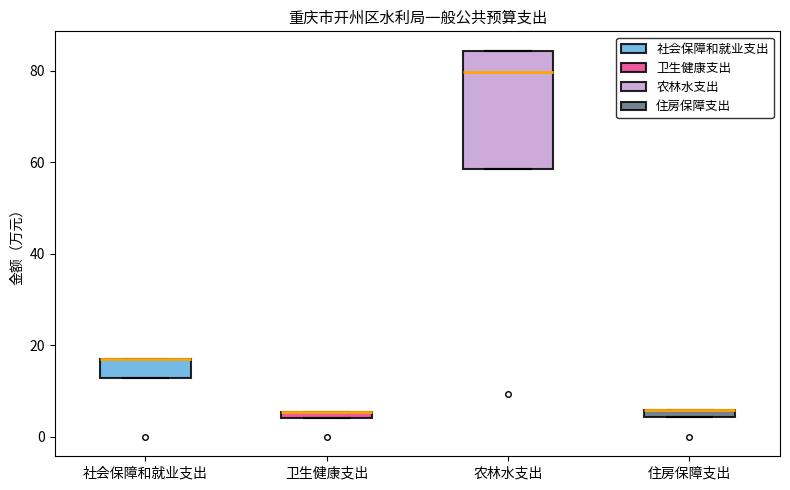

What is the difference between the maximum and minimum values in the 农林水支出 series?

75.0